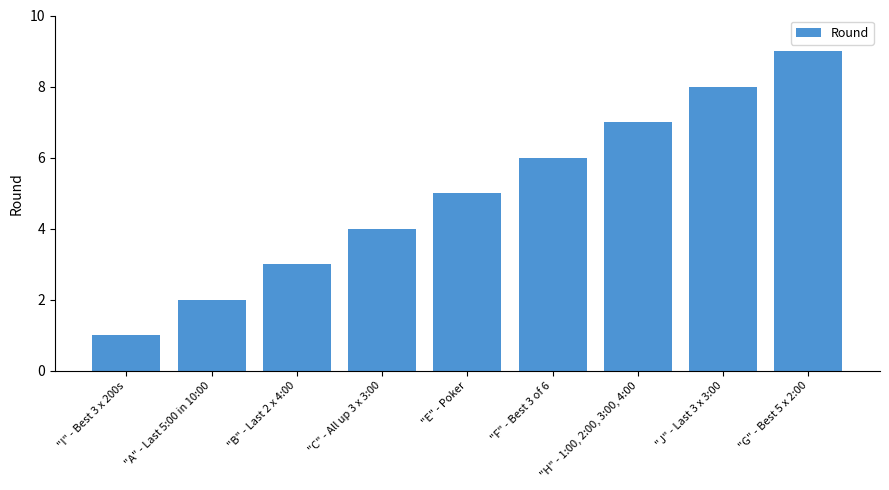

How many data points are less than 5?

4